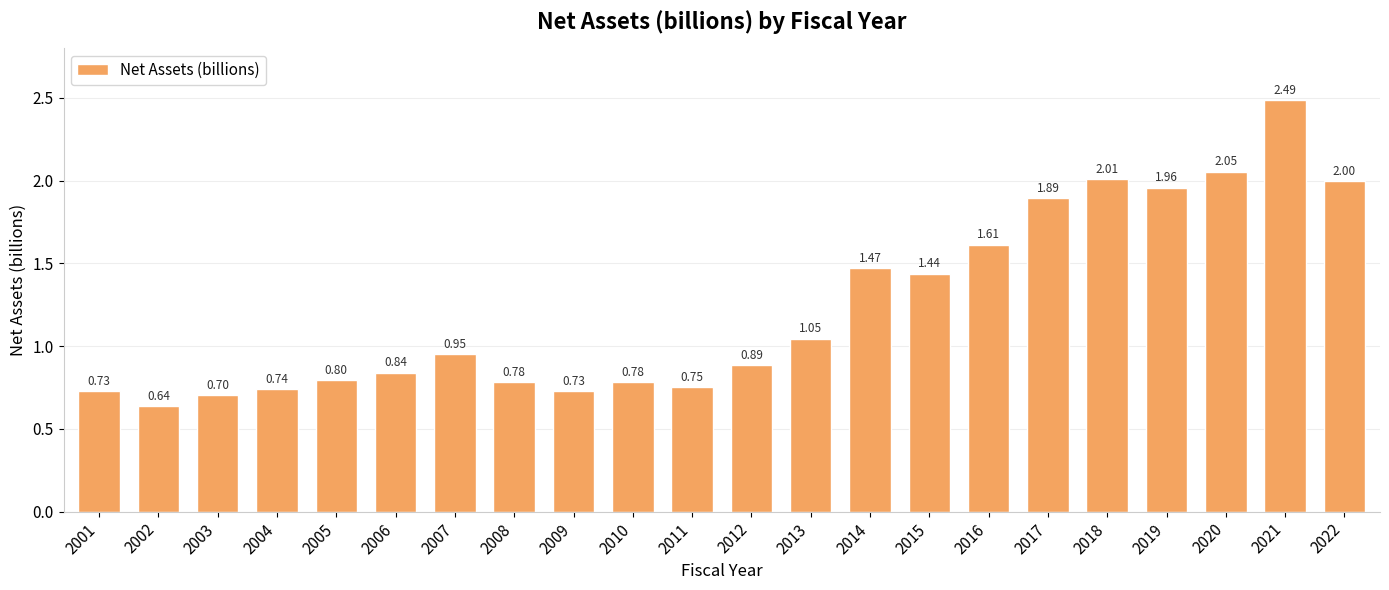

Which category has the highest value across all series?

2021